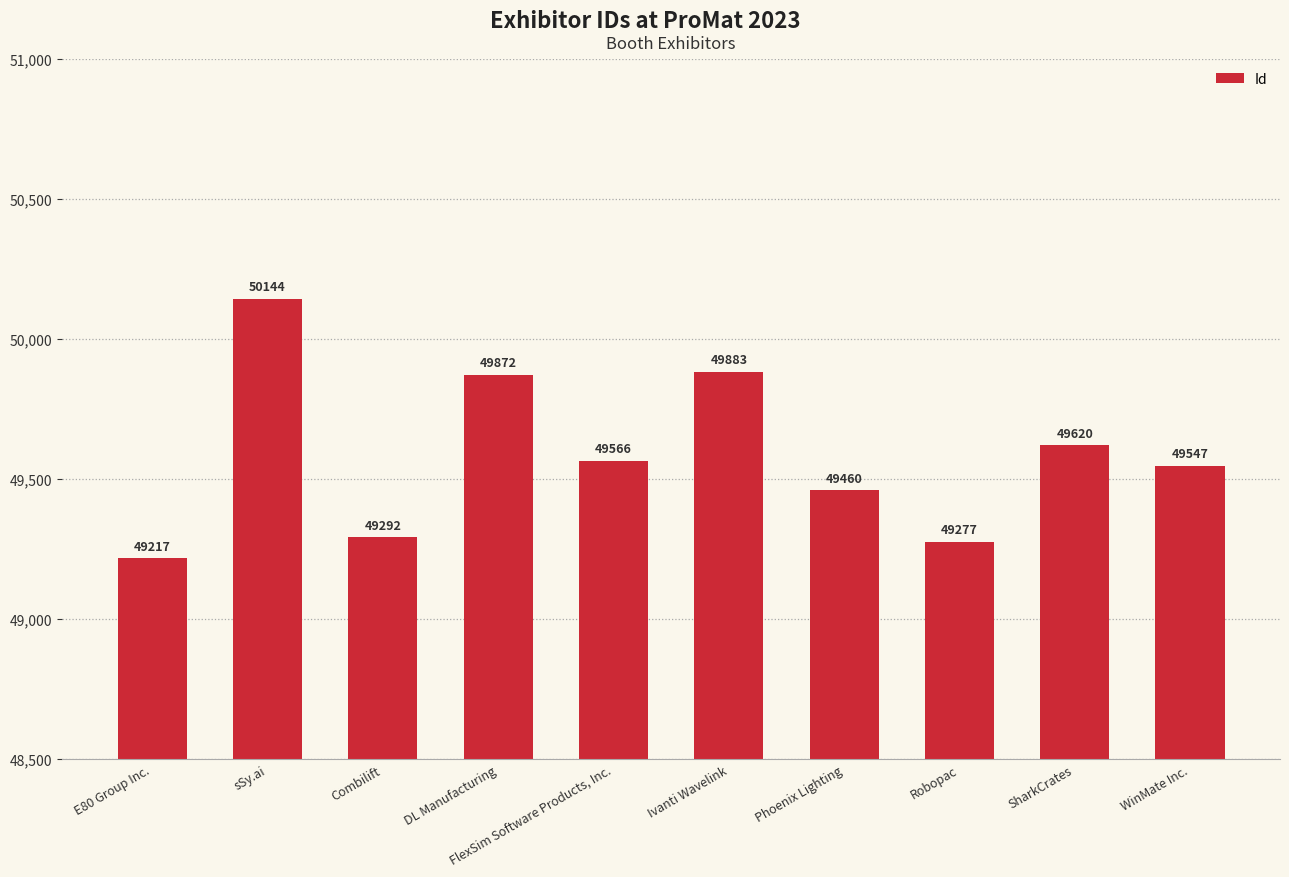

List the labels in order of value, smallest first.

E80 Group Inc., Robopac, Combilift, Phoenix Lighting, WinMate Inc., FlexSim Software Products, Inc., SharkCrates, DL Manufacturing, Ivanti Wavelink, sSy.ai